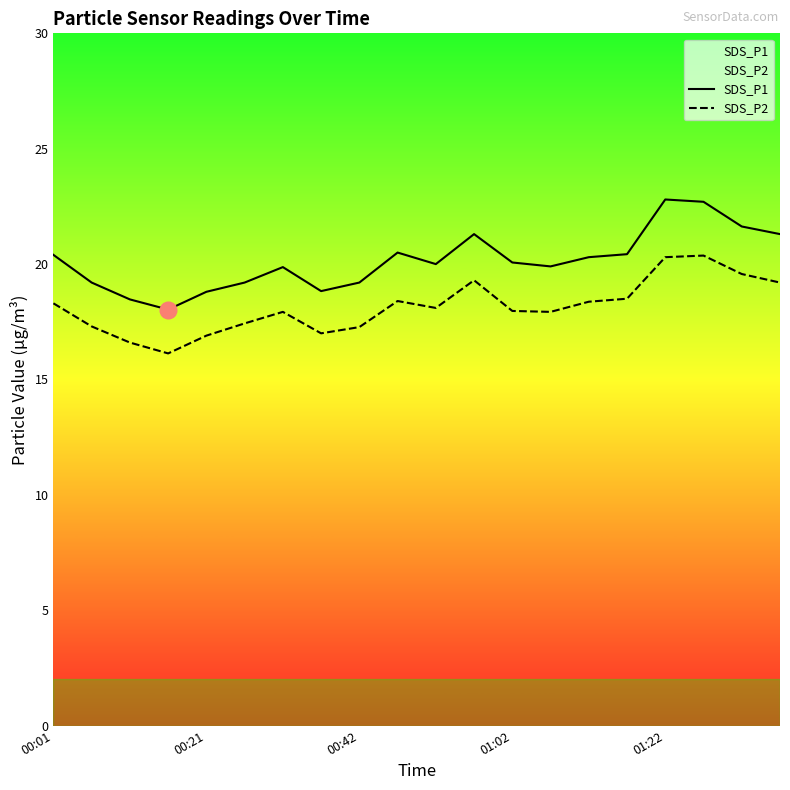

What is the greatest value displayed?

22.8